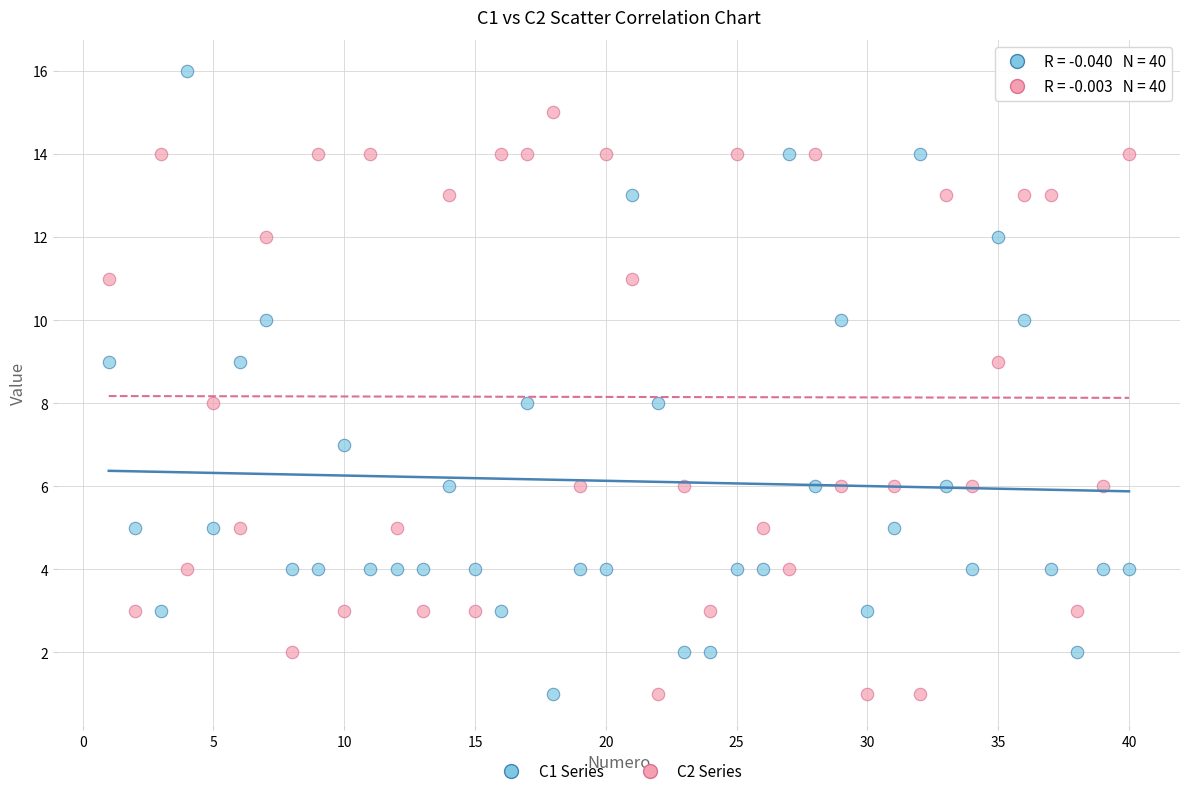

Across all data points, what is the range of X values (max minus min)?

39